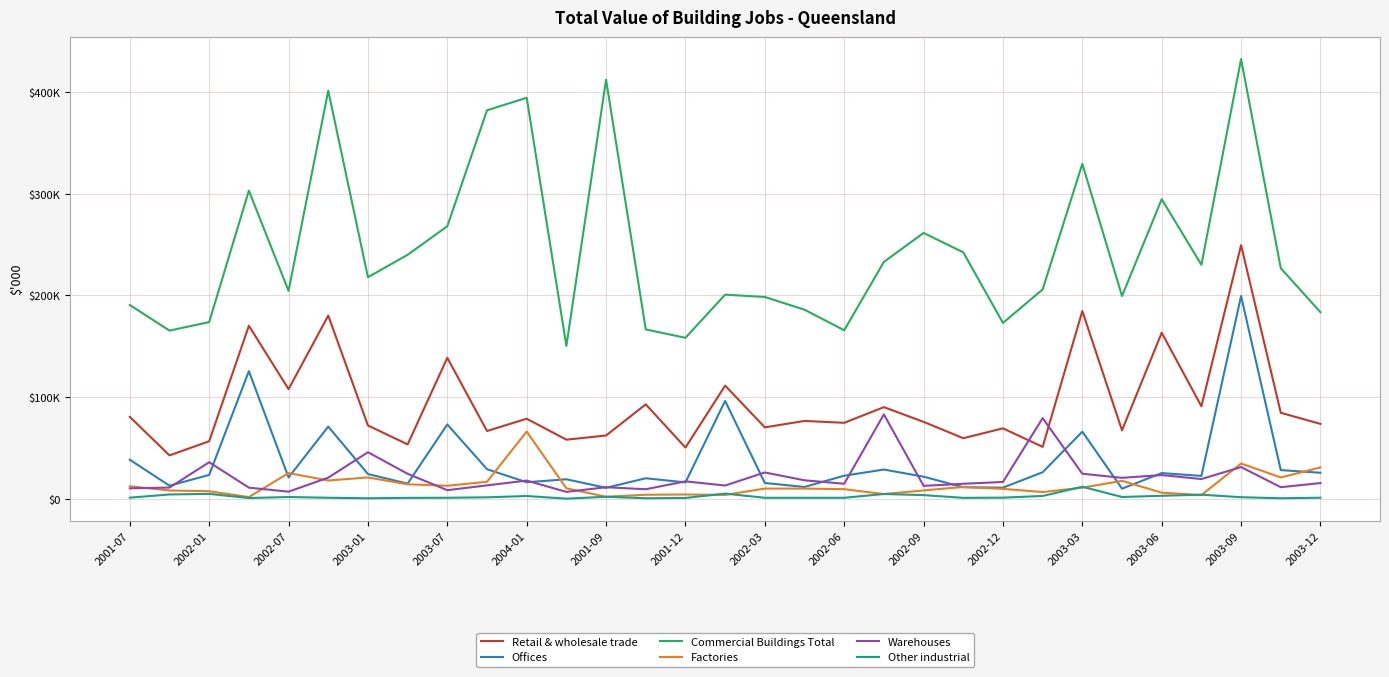

True or false: Factories and Commercial Buildings Total cross at least once.

False